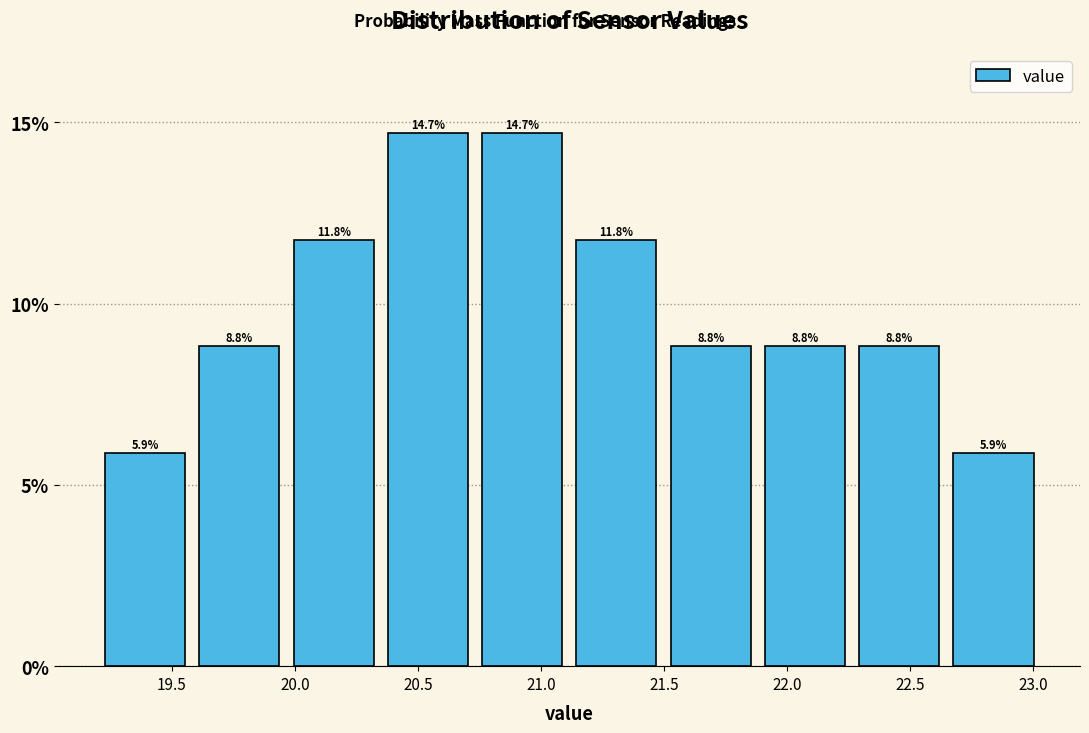

Reading left to right, list every bar in this chart as the range it spans on the x-axis followed by its height. The bar edges are not printed on the chart, so give them approximately, as read against the axis.

19.20 to 19.60: 5.9
19.60 to 19.95: 8.8
19.95 to 20.35: 11.8
20.35 to 20.75: 14.7
20.75 to 21.10: 14.7
21.10 to 21.50: 11.8
21.50 to 21.90: 8.8
21.90 to 22.25: 8.8
22.25 to 22.65: 8.8
22.65 to 23.05: 5.9